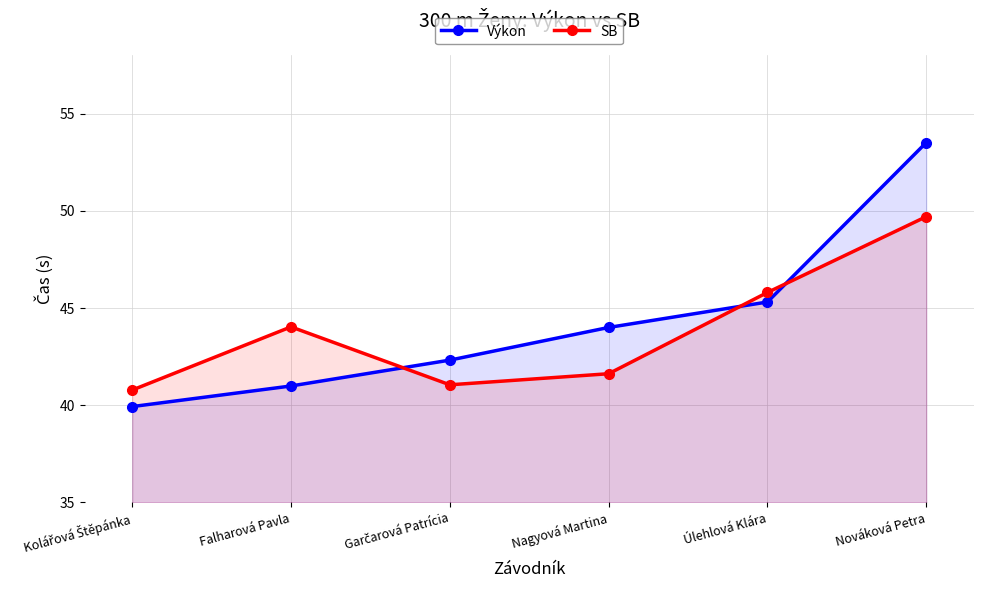

How many intersections are there between Výkon and SB?

3